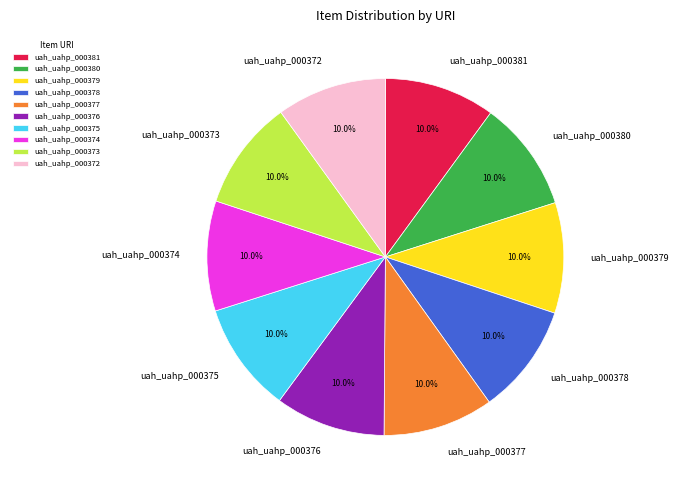

To the nearest percent, what is the average slice percentage?

10%